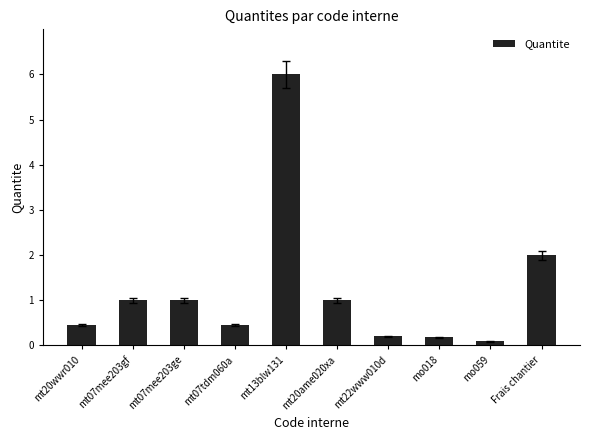

What is the average value?

1.2